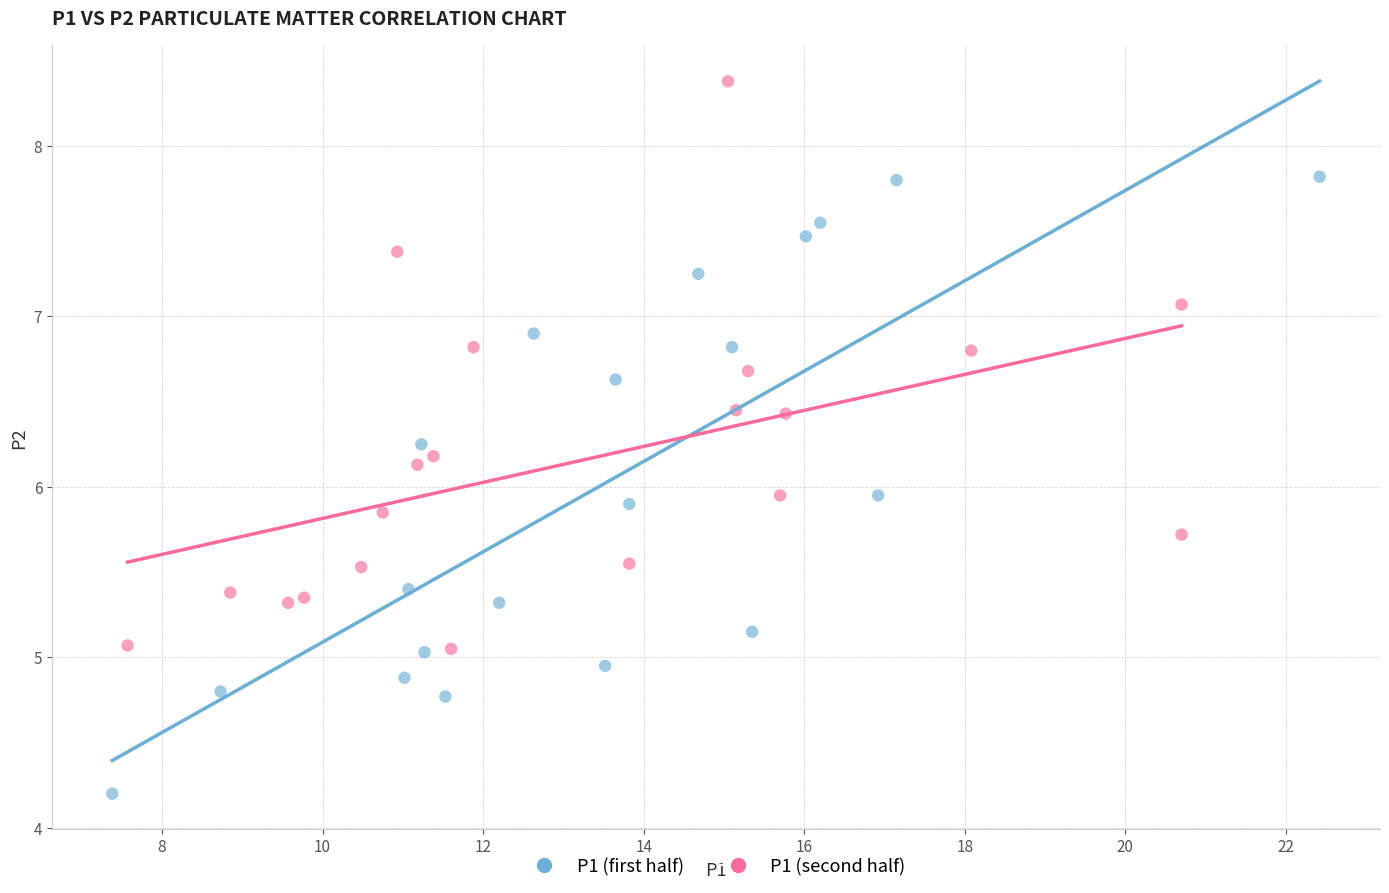

Which series contains the highest Y value?

P1 (second half)